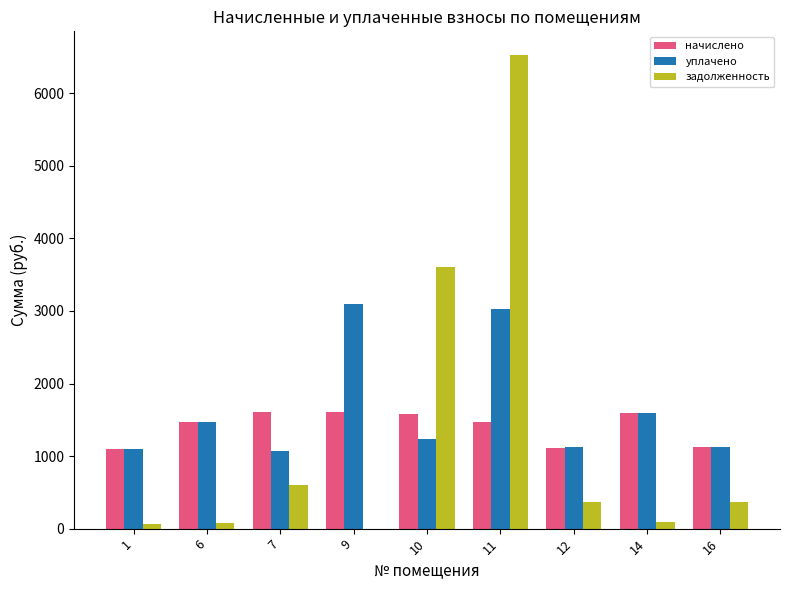

Is the value of начислено at 11 greater than the value of уплачено at 11?

No